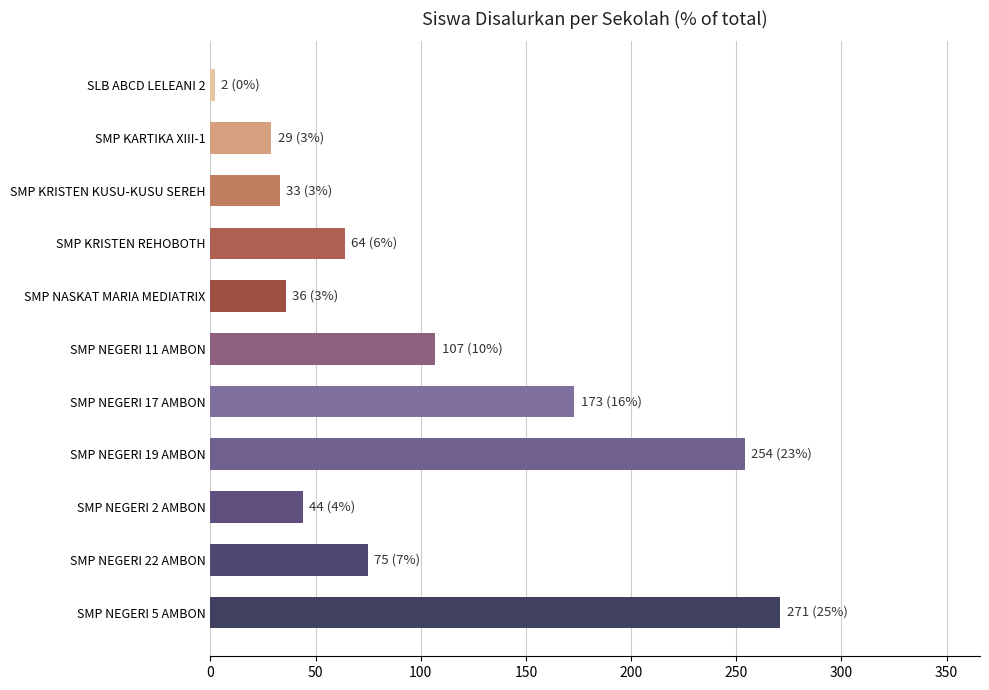

Count the number of data series in this chart.

1